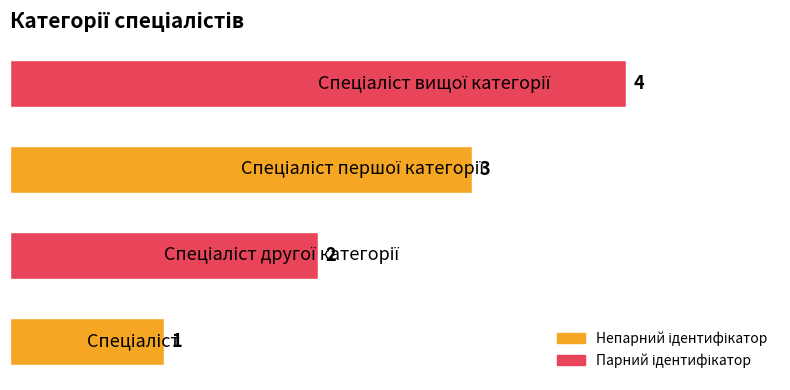

How many values are between 2 and 4?

3